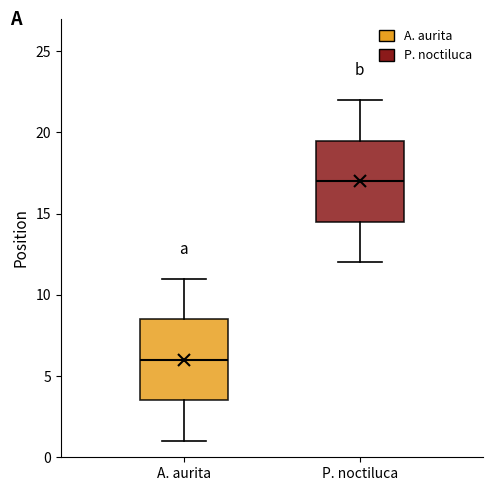

Which box's median line is the lowest?

A. aurita